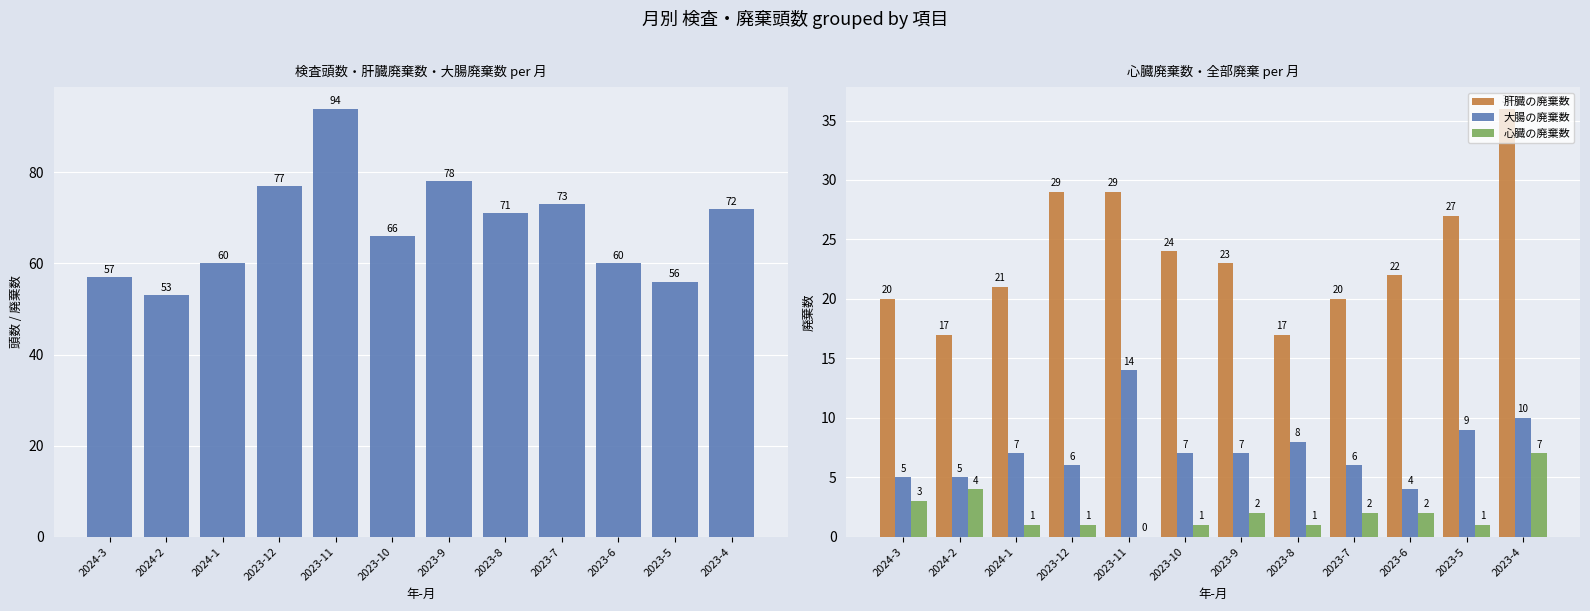

Are the bars horizontal?

No